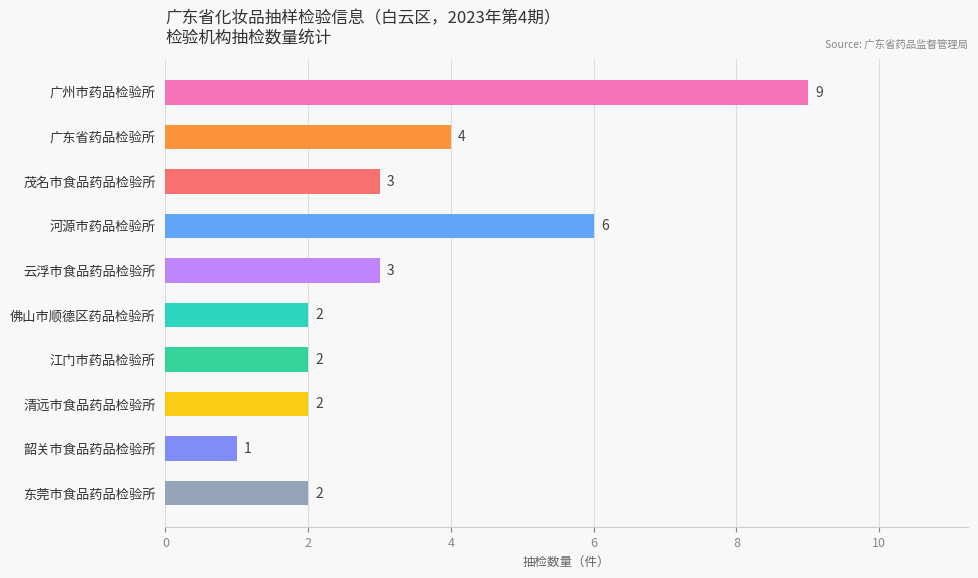

What is the value of the 1st bar from the top?

9